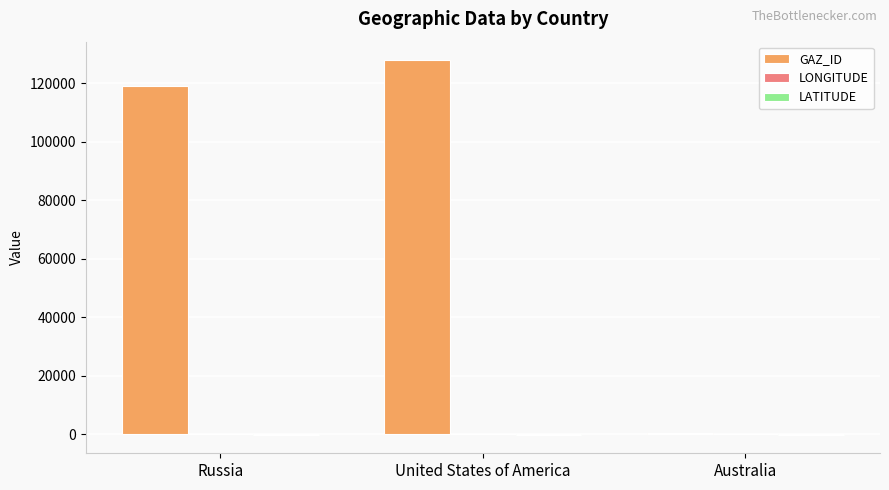

Which label corresponds to the largest value in the chart?

United States of America